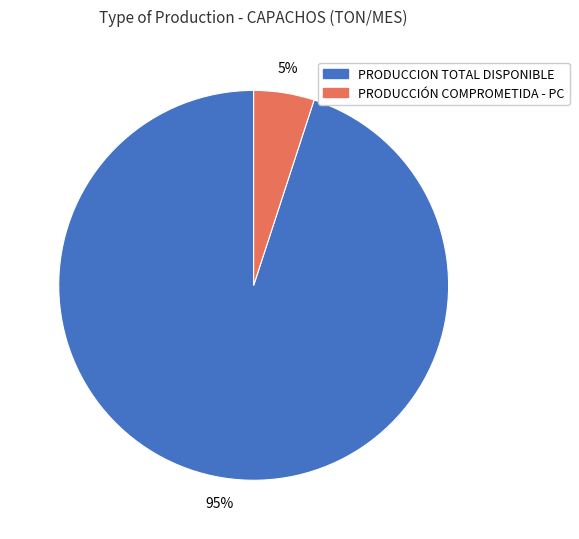

Does any single category account for the majority?

Yes